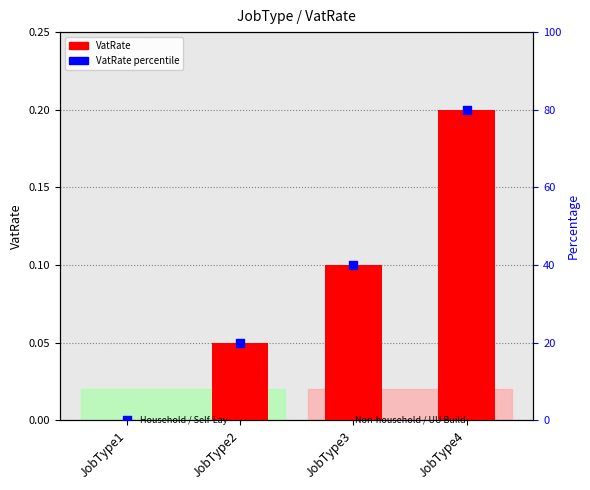

Which series reaches the minimum Y coordinate?

VatRate